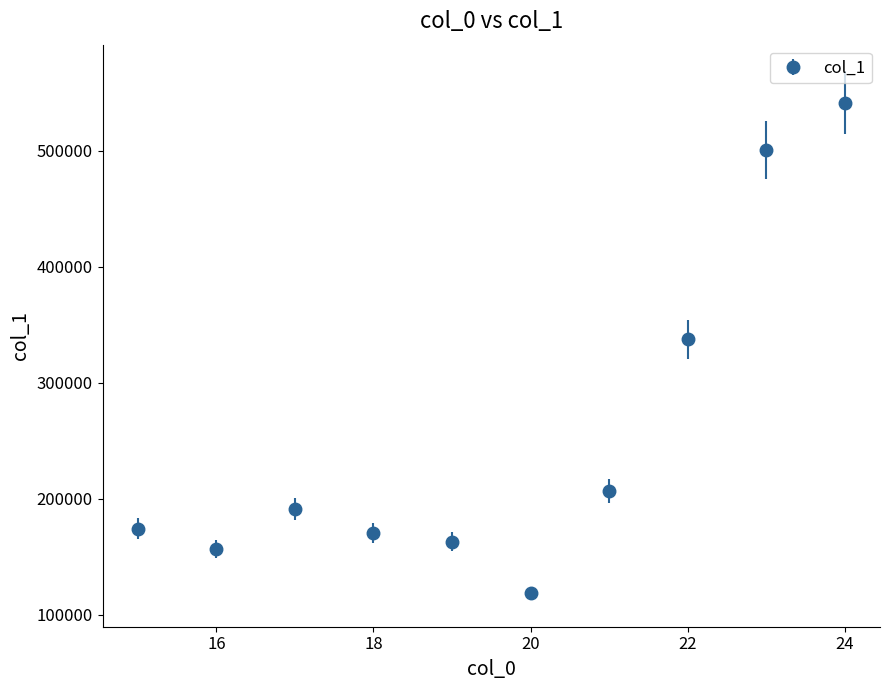

True or false: the data has more than 0 interior local peaks.

True